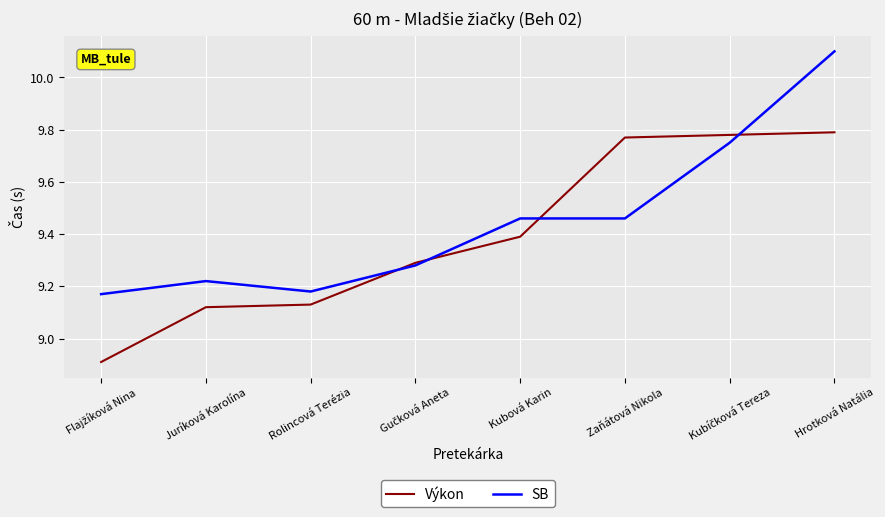

Rank the series at Hrotková Natália from highest to lowest value.

SB, Výkon